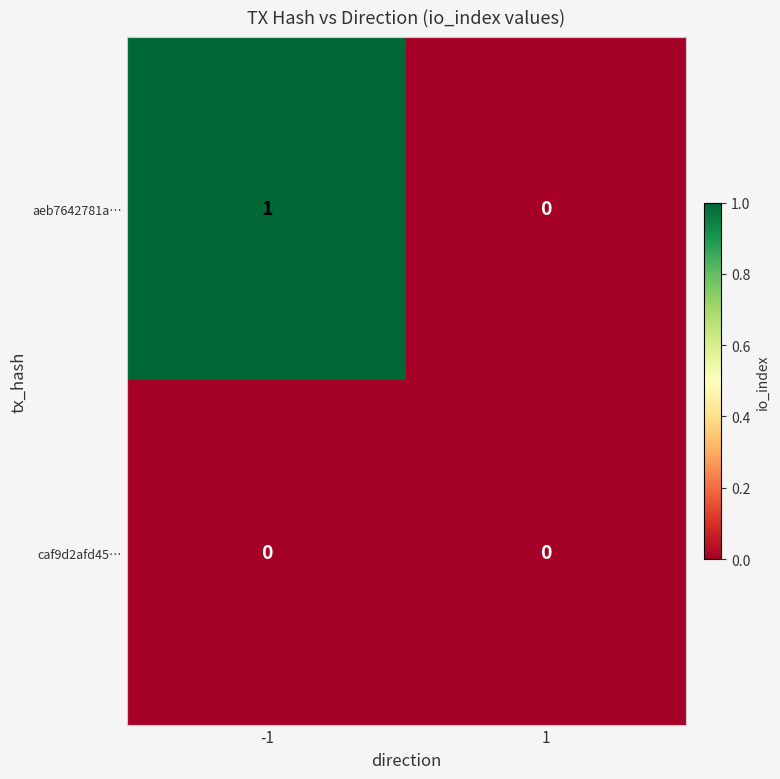

Which series changed the most between -1 and 1?

aeb7642781a…